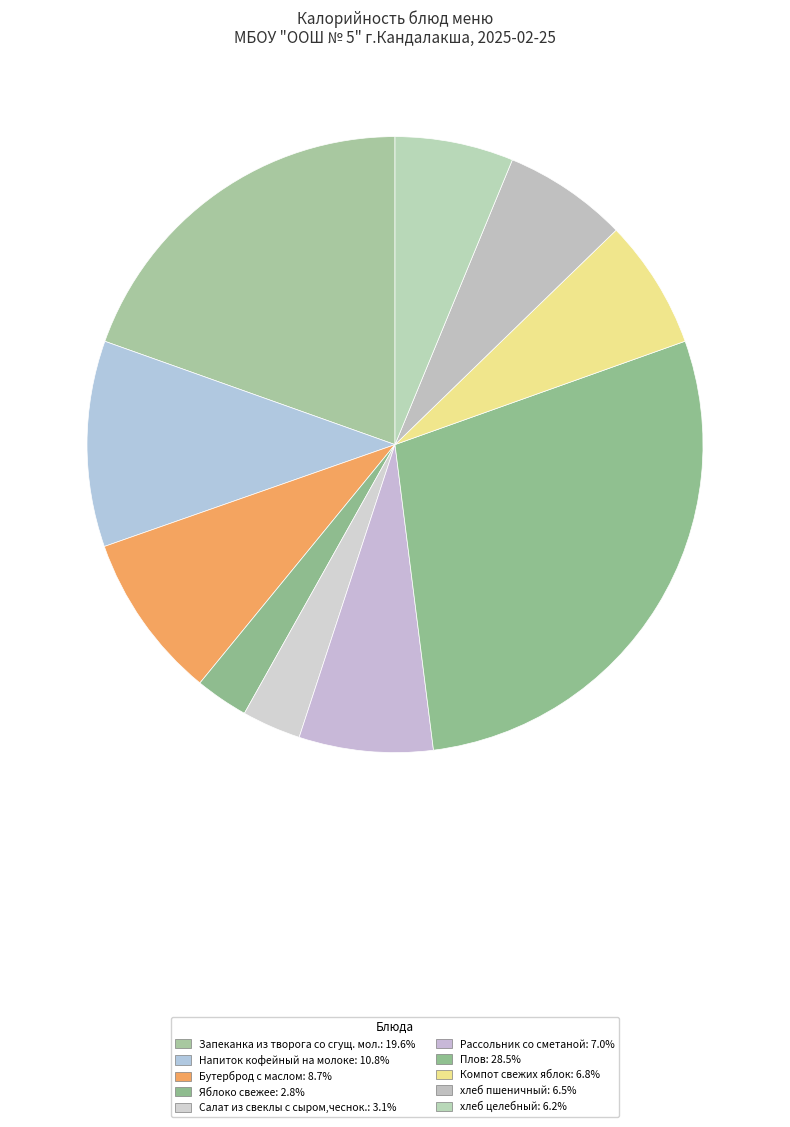

The Яблоко свежее slice represents 3% of the pie. True or false?

True